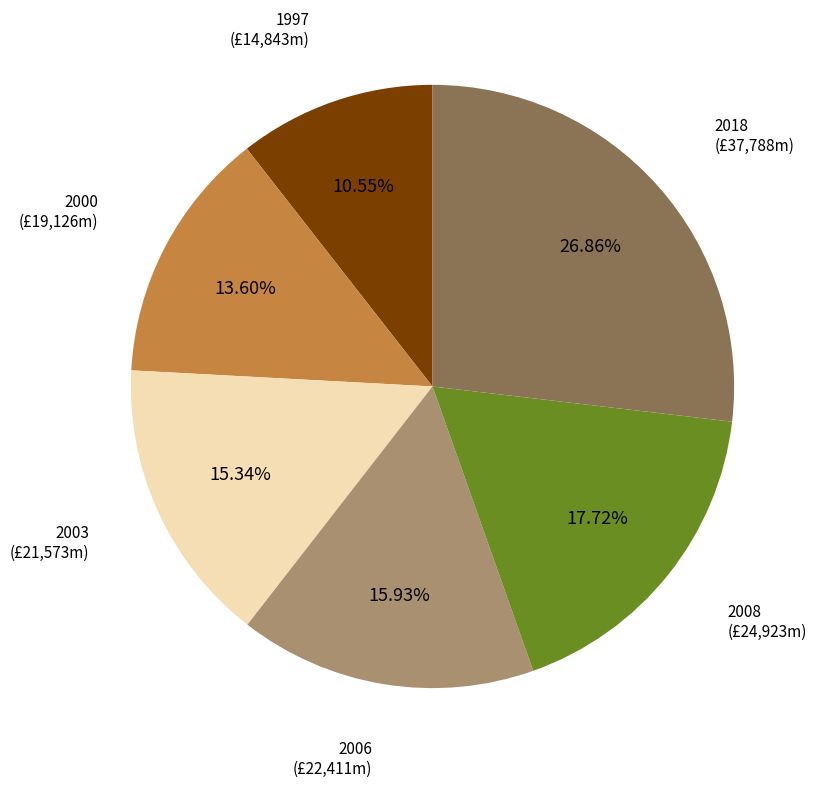

Which has a higher value, 1997 or 2008?

2008